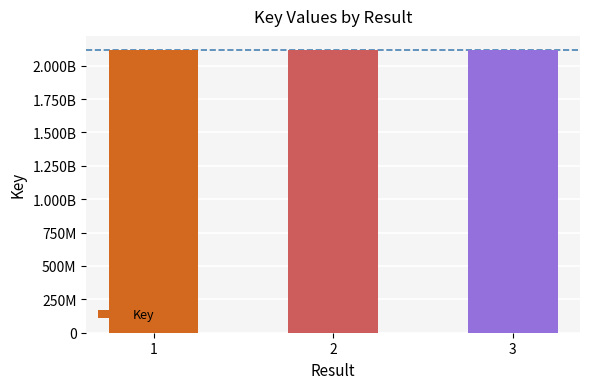

Does the chart contain any negative values?

No